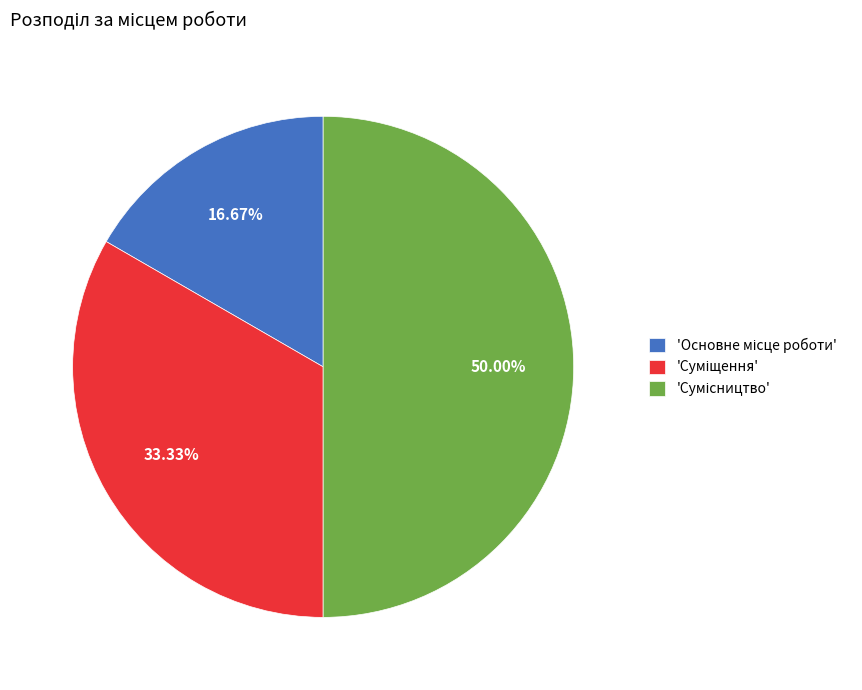

What is the largest slice in the pie chart?

Сумісництво